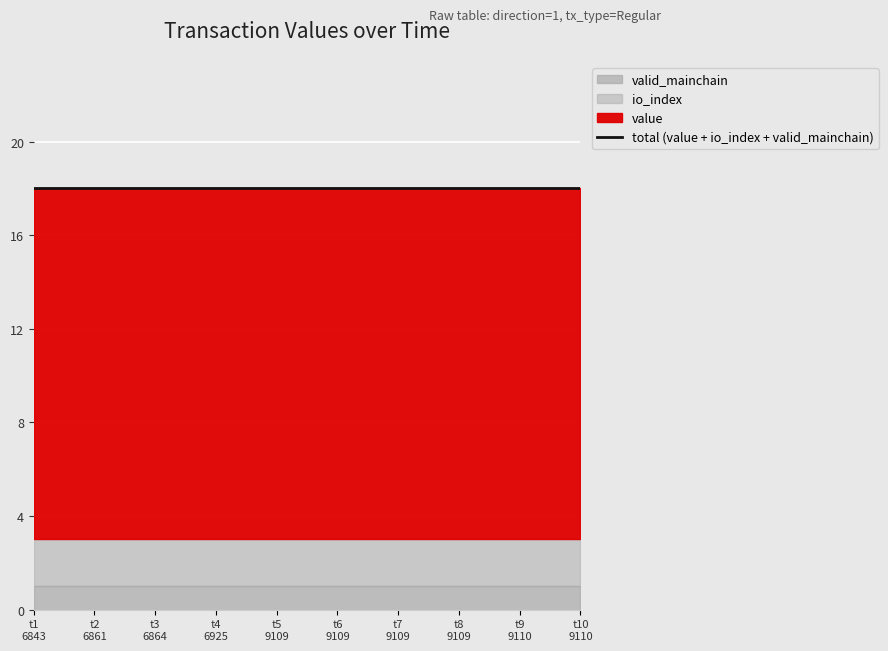

Reading right to left, extract all data points from this chart.

value: 1533739110=15	1533739110=15	1533739109=15	1533739109=15	1533739109=15	1533739109=15	1533736925=15	1533736864=15	1533736861=15	1533736843=15
io_index: 1533739110=2	1533739110=2	1533739109=2	1533739109=2	1533739109=2	1533739109=2	1533736925=2	1533736864=2	1533736861=2	1533736843=2
valid_mainchain: 1533739110=1	1533739110=1	1533739109=1	1533739109=1	1533739109=1	1533739109=1	1533736925=1	1533736864=1	1533736861=1	1533736843=1